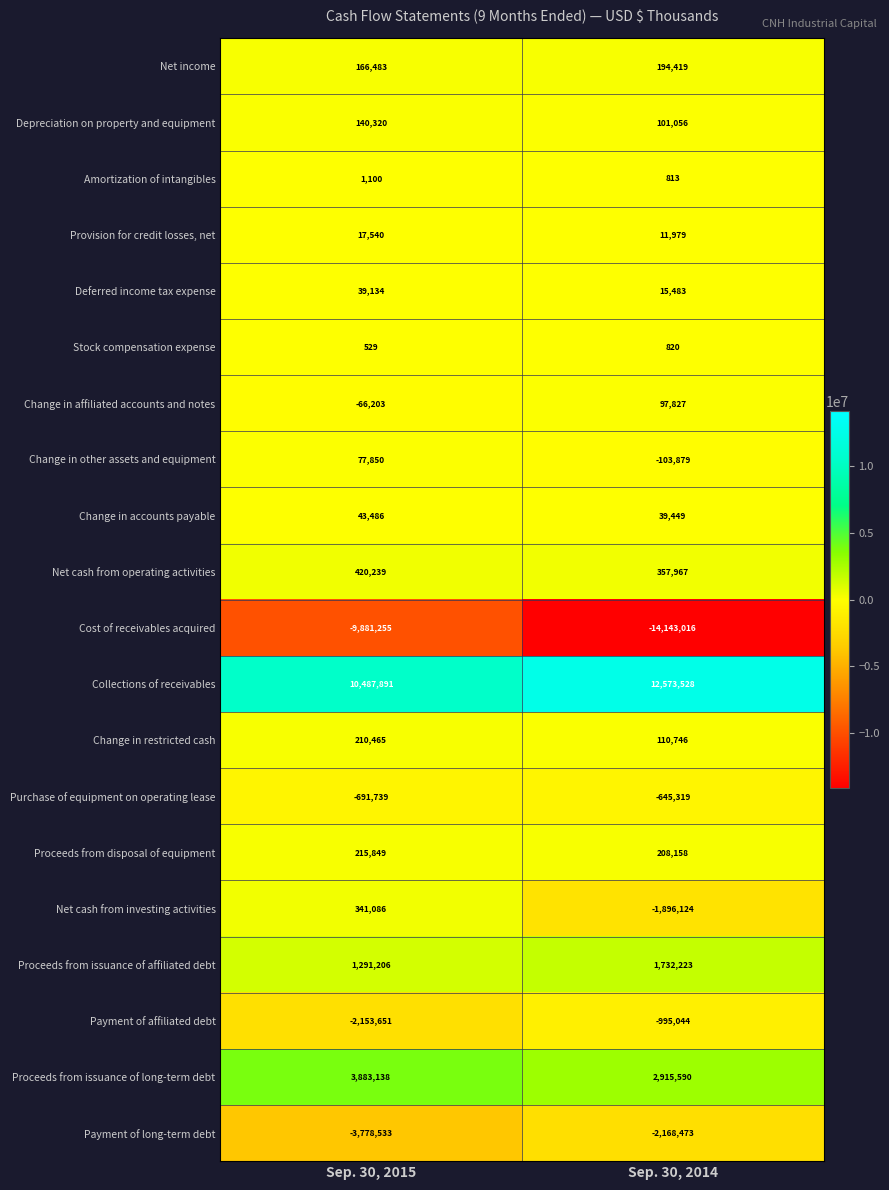

How many distinct data groups are displayed?

20